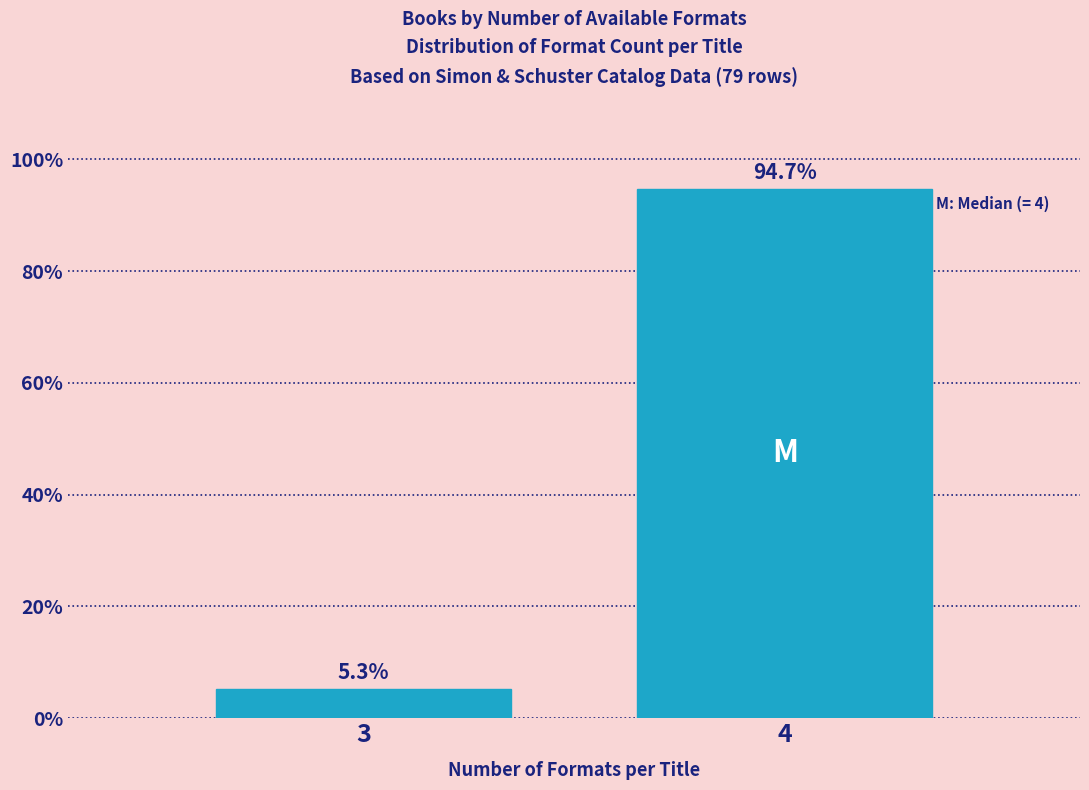

Reading right to left, what are all the values shown in this chart?

94.7	5.3